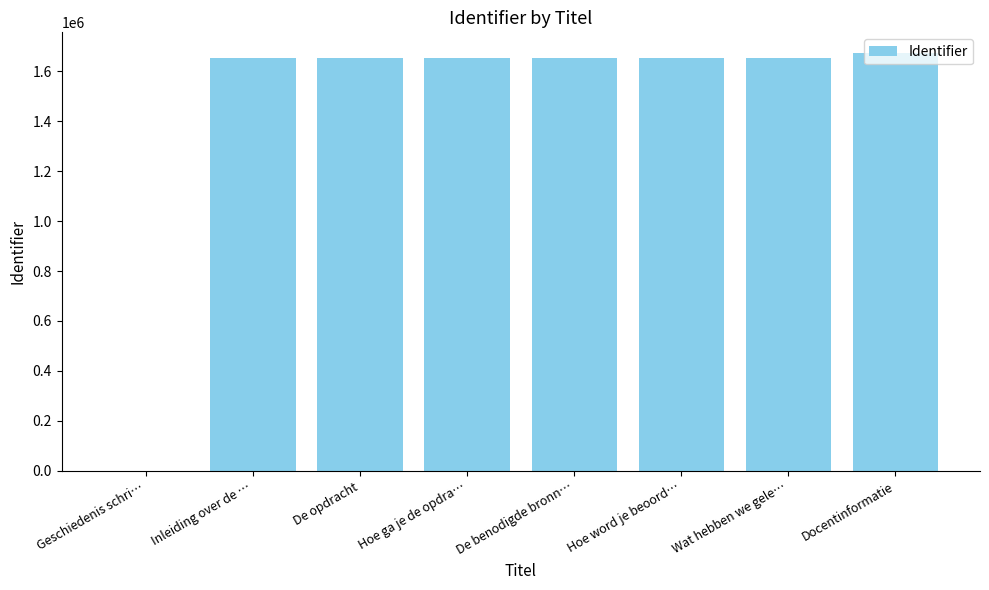

True or false: the data shows 2540275 at De benodigde bronn….

False